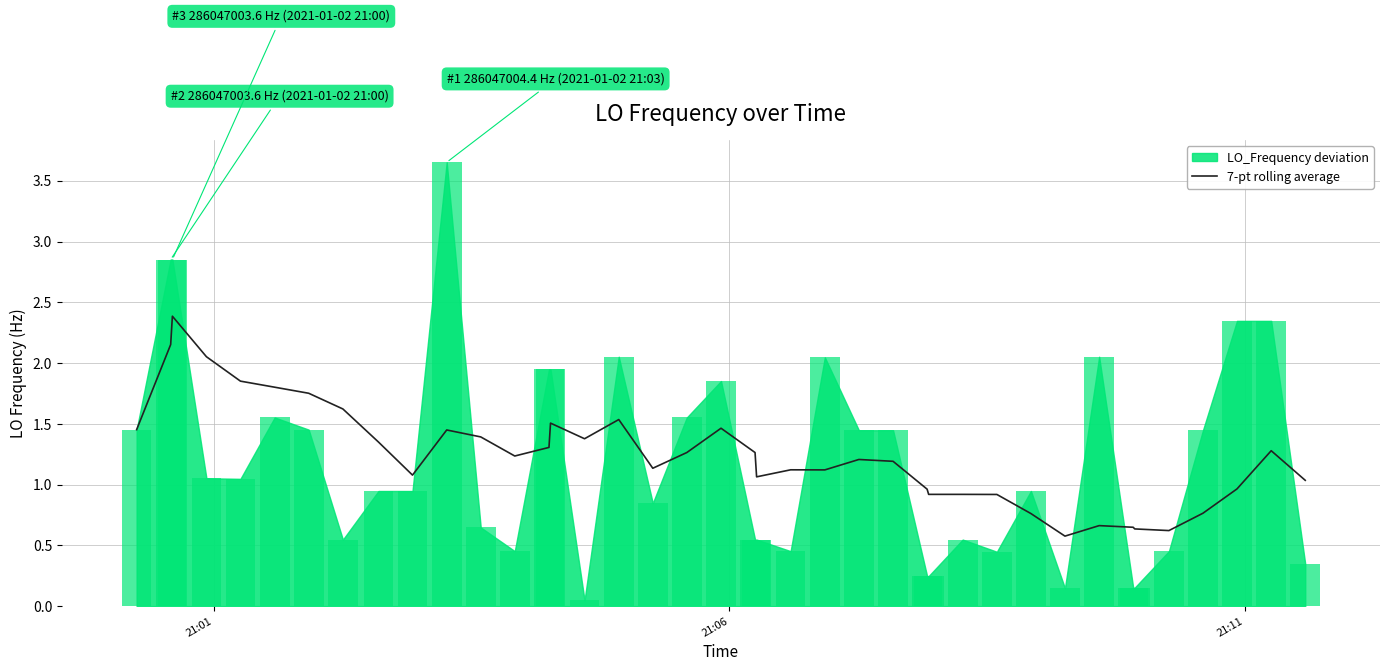

What is the maximum value for 7-pt rolling average?

2.4